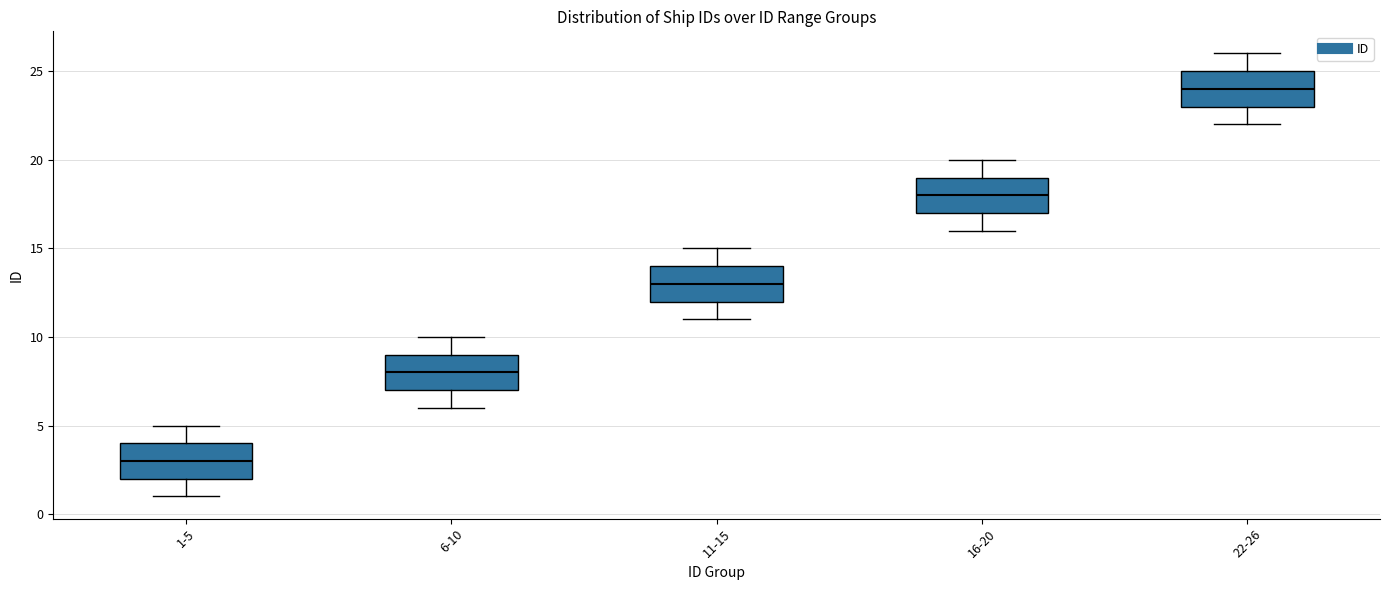

Which box has the highest median line?

22-26